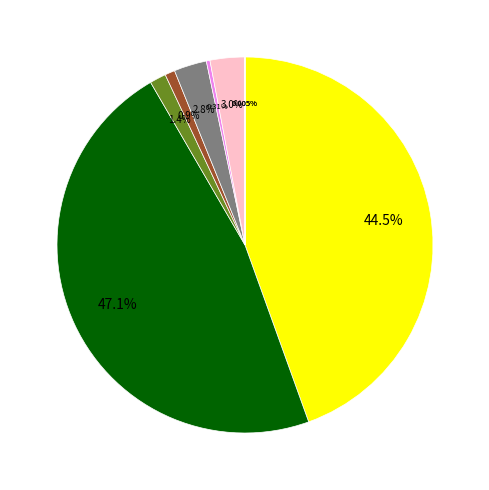

Is there a majority slice in this chart?

No